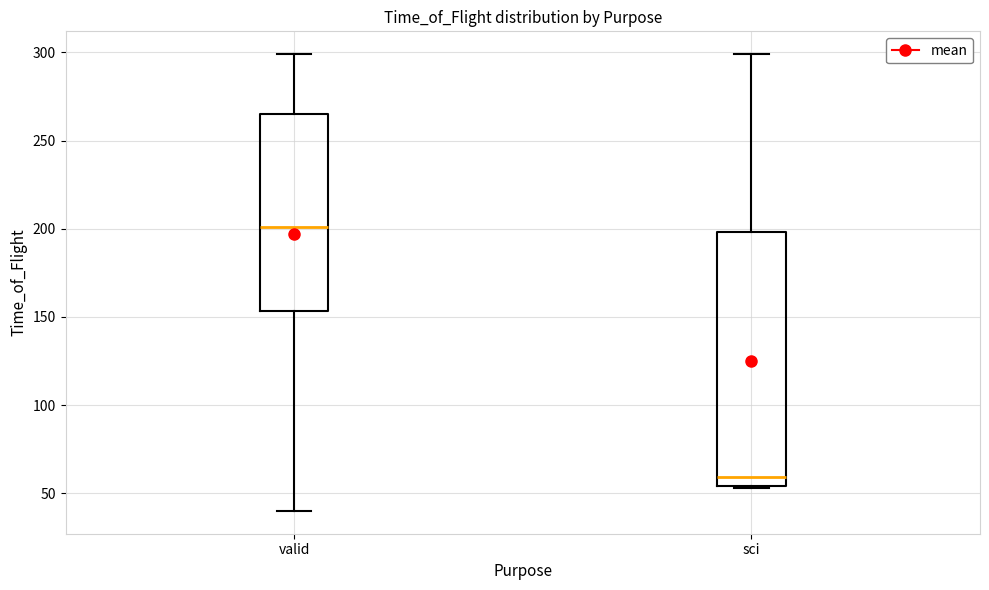

Which box has the lowest median line?

sci